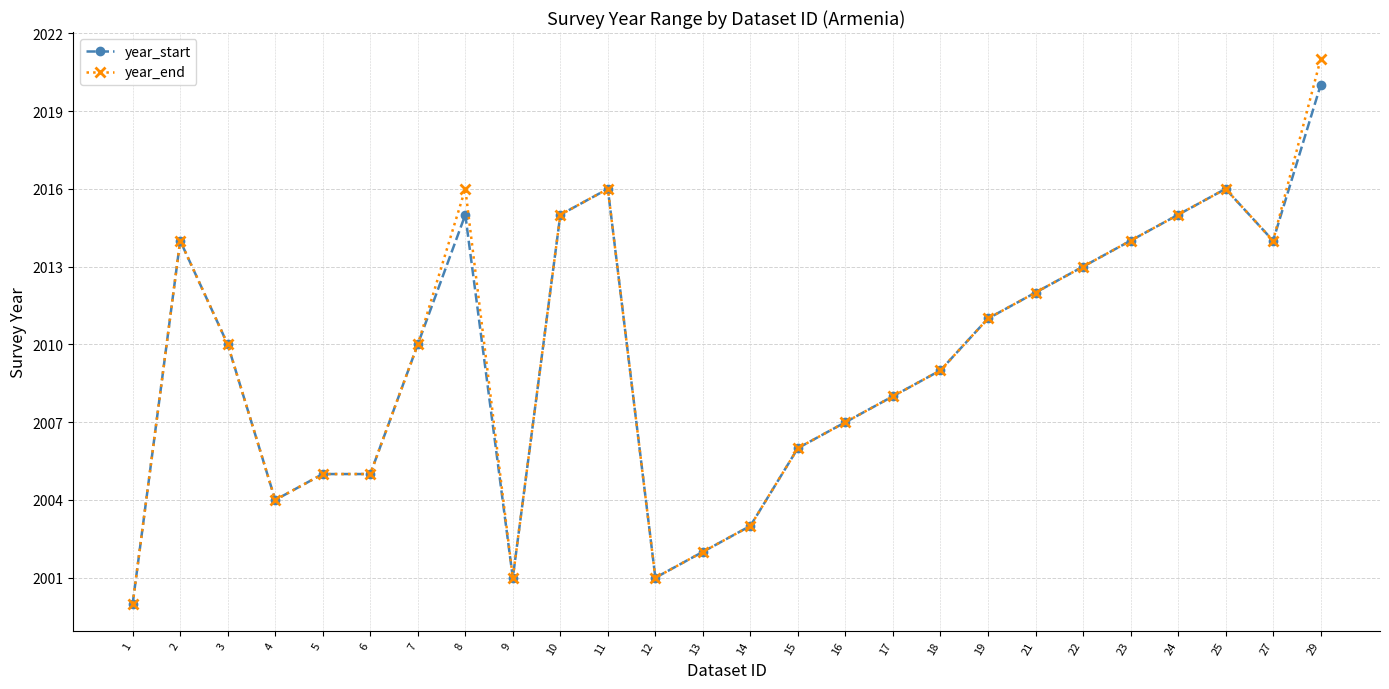

True or false: year_end has a value of 841 at 11.

False